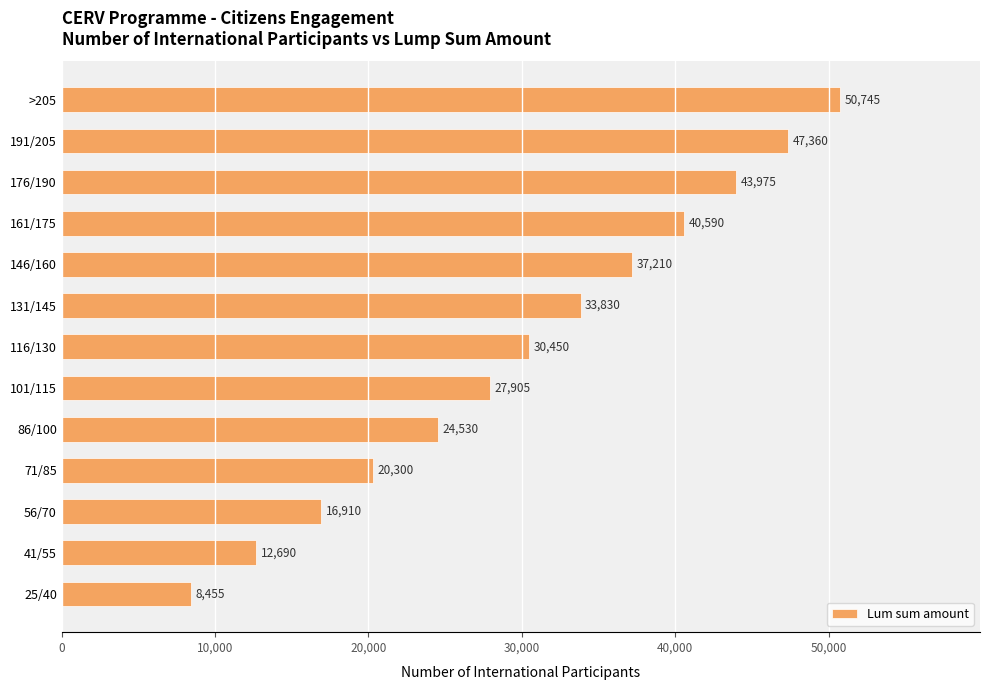

Where is the data nearest to the value 29600?

116/130